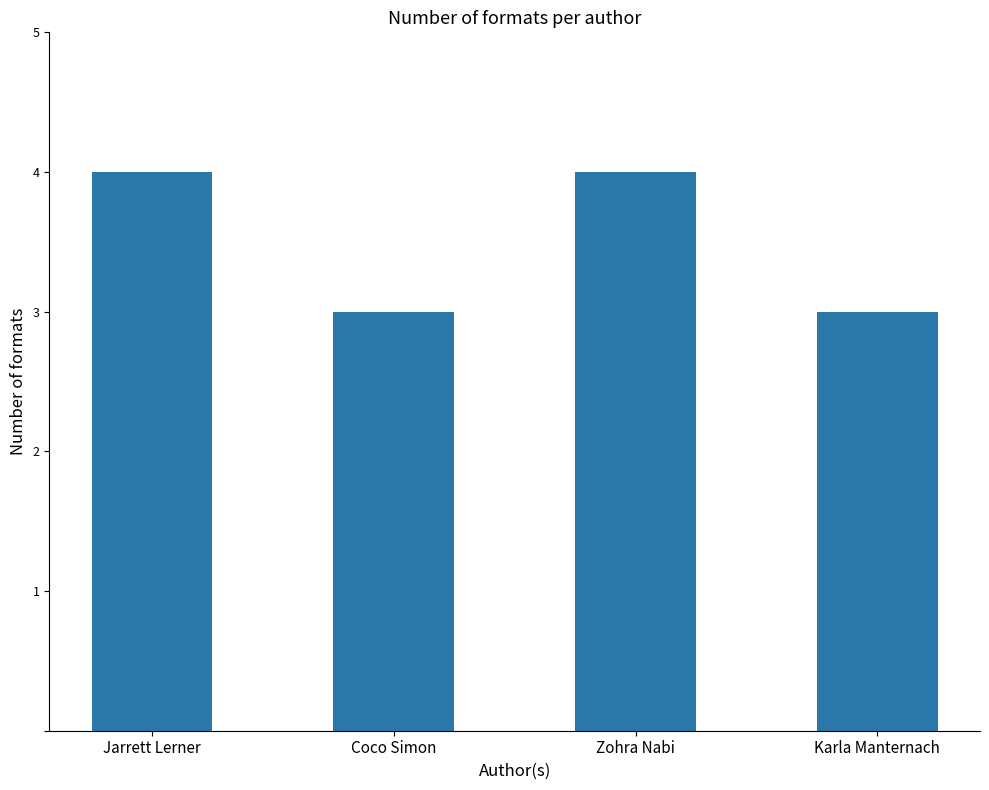

The chart shows a value of 3 at Karla Manternach. True or false?

True